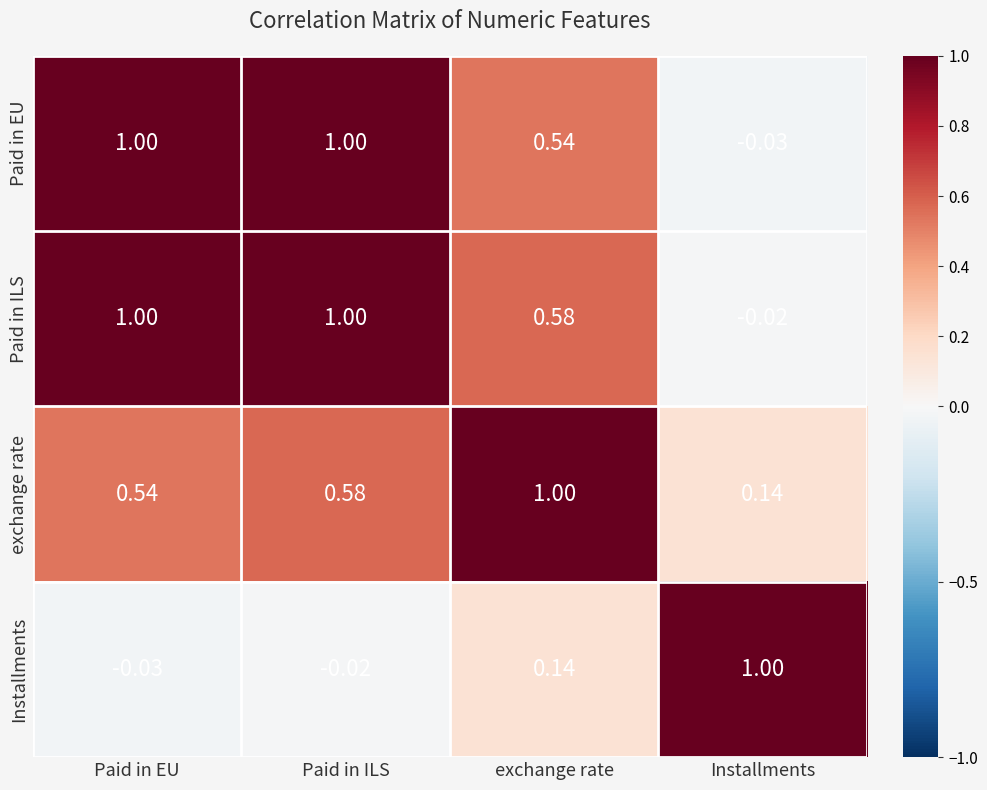

How many categories are shown in the chart?

4